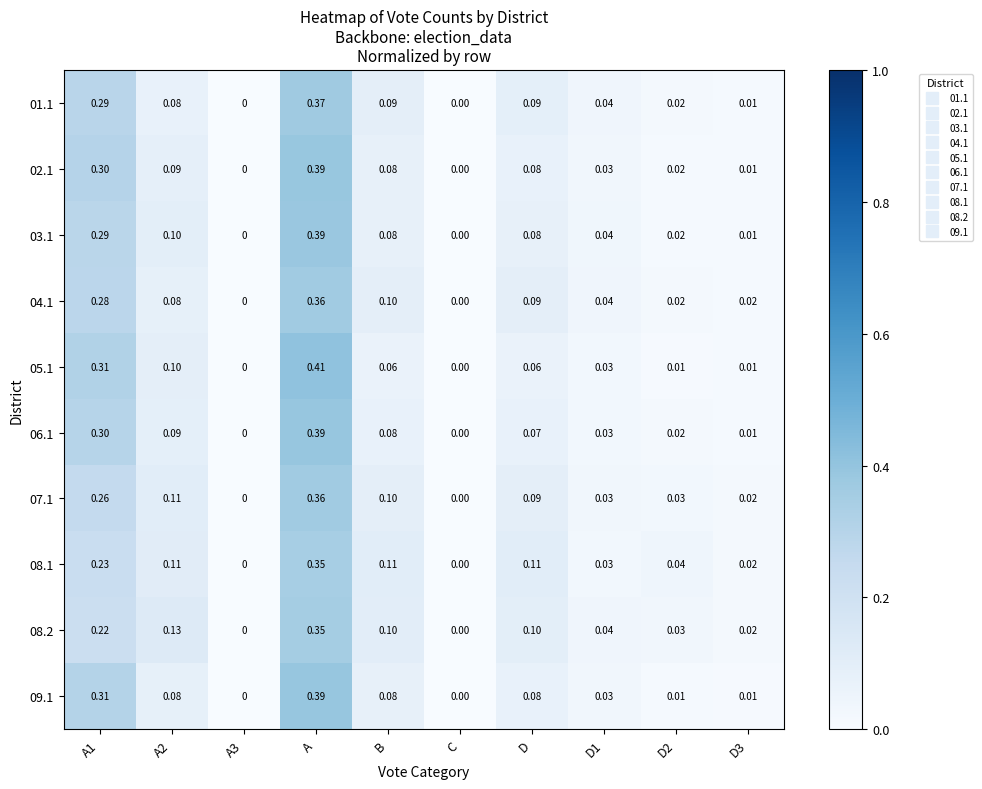

Which series has the largest total across all categories?

03.1